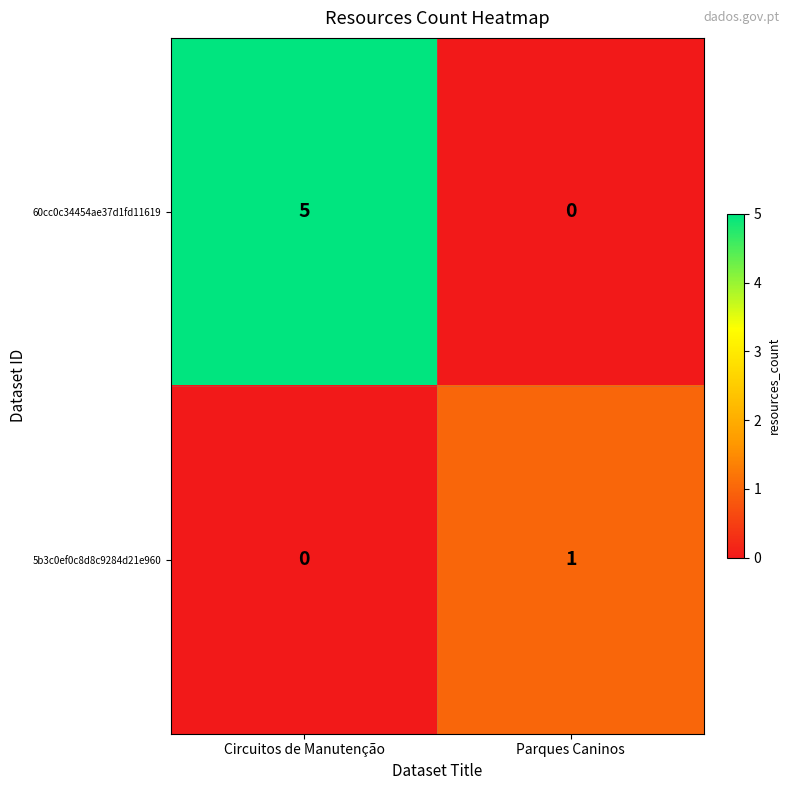

What is the difference between the highest and lowest values at Parques Caninos?

1